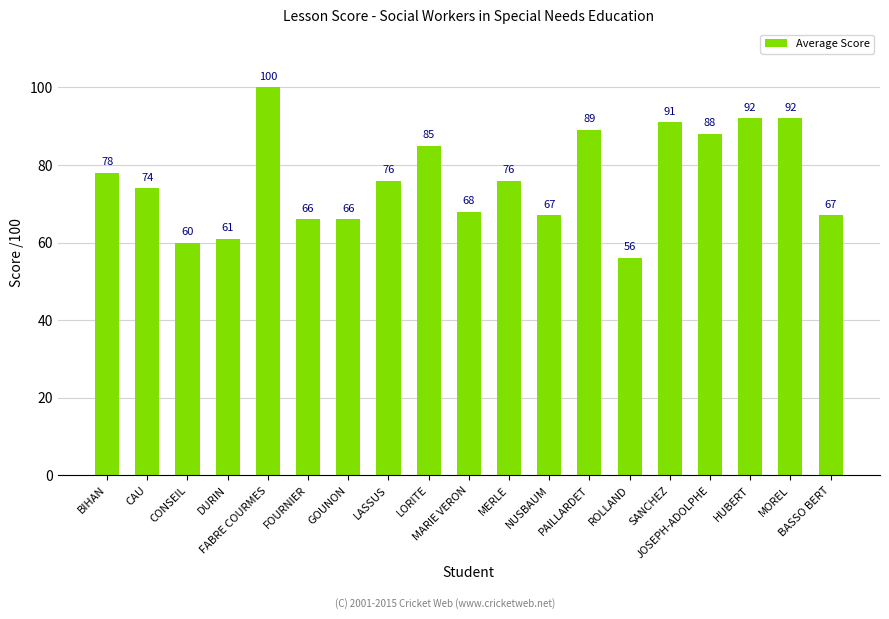

Which category has the highest value across all series?

FABRE COURMES